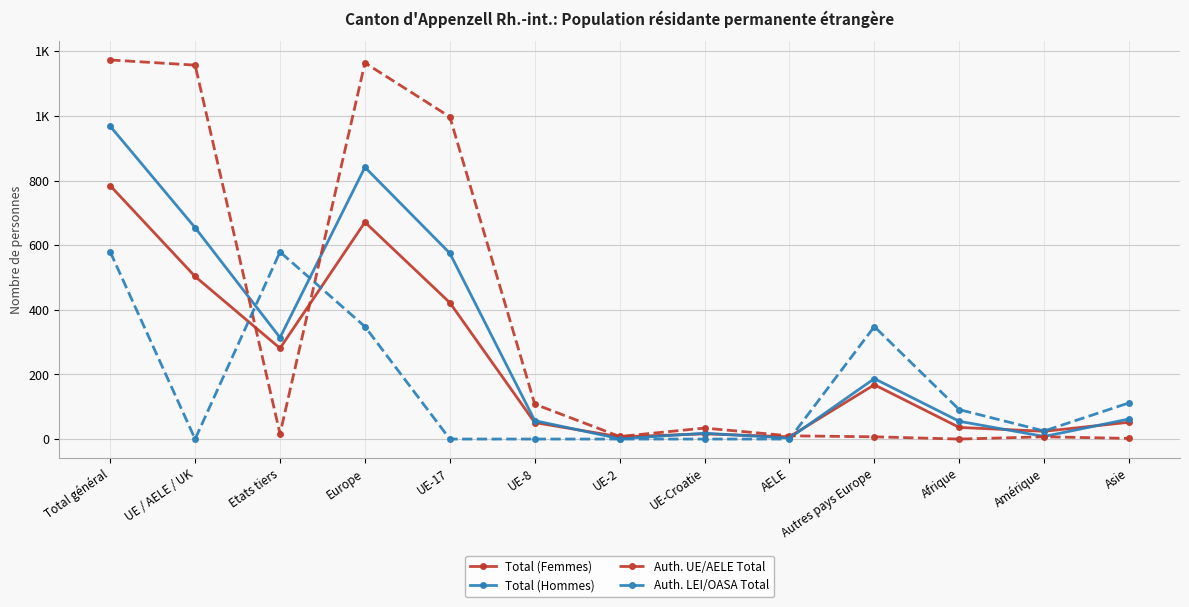

At which category does the chart reach its peak across all series?

Total général